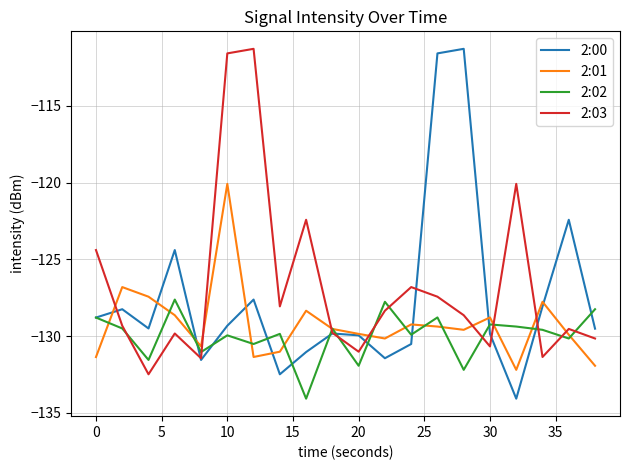

What are all the series names shown in the legend?

2:00, 2:01, 2:02, 2:03